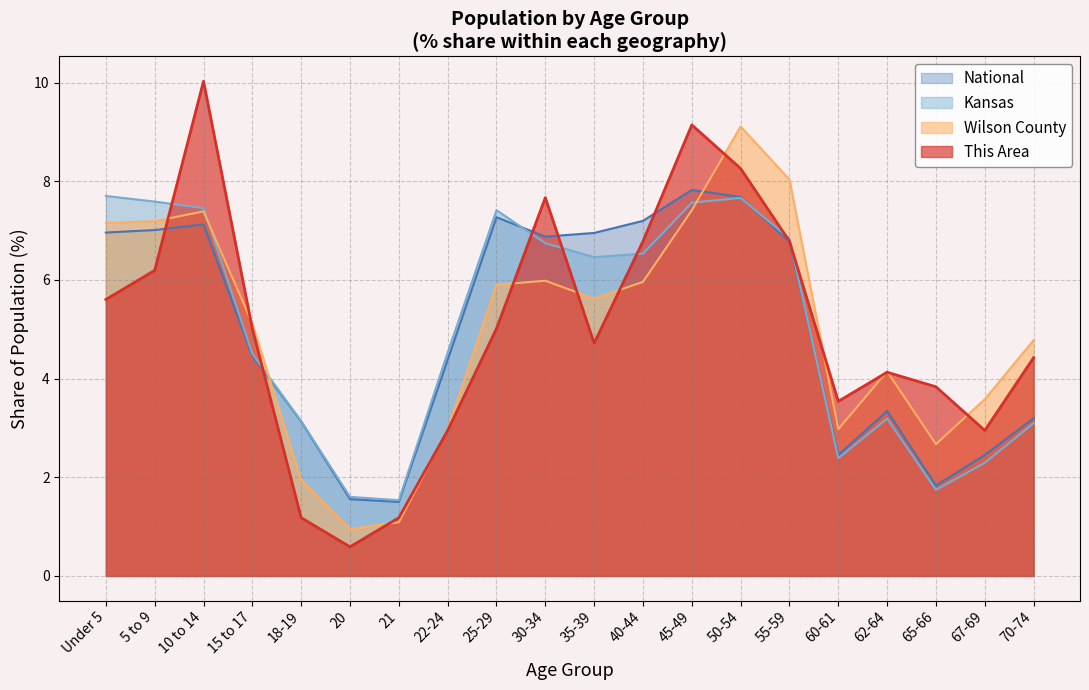

What is the maximum value shown in the chart?

10.0